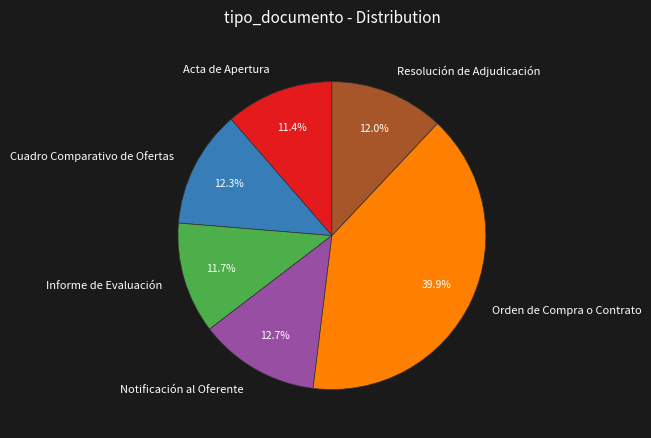

To the nearest percent, what percentage of the pie is Orden de Compra o Contrato?

40%